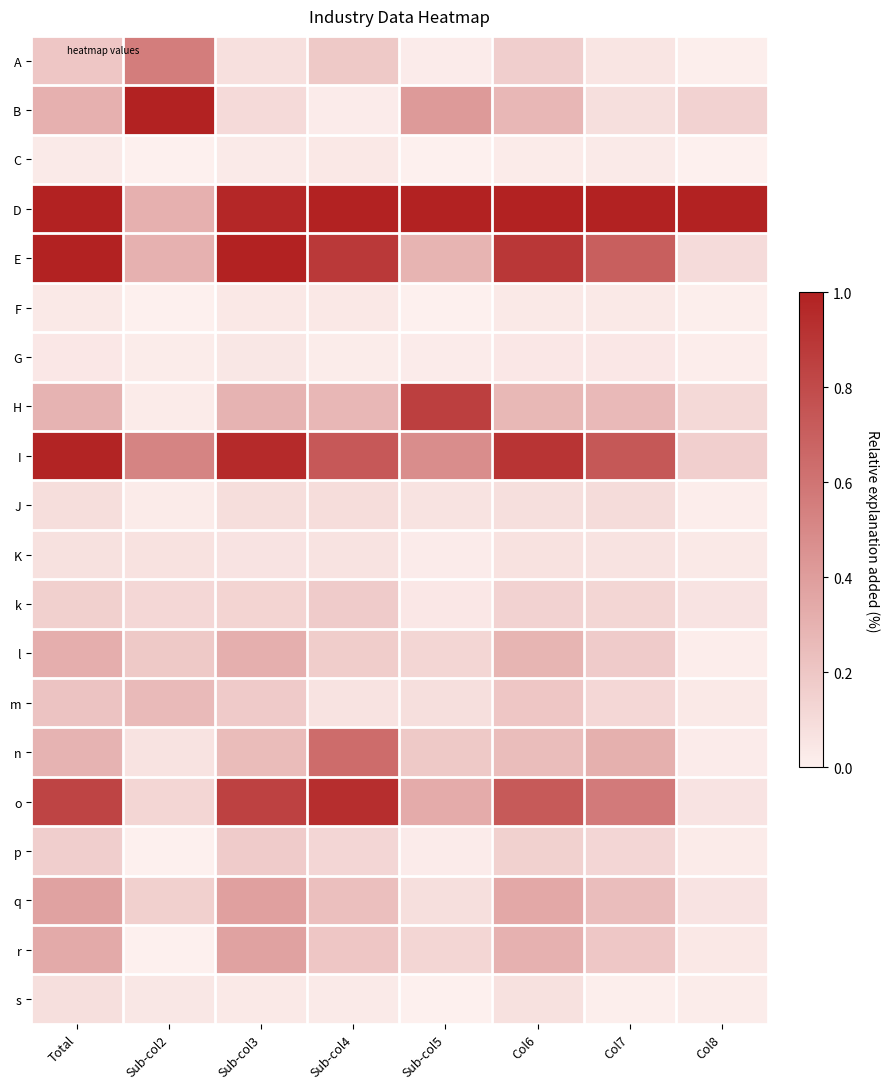

What is the total value across all series at Sub-col3?

6.4